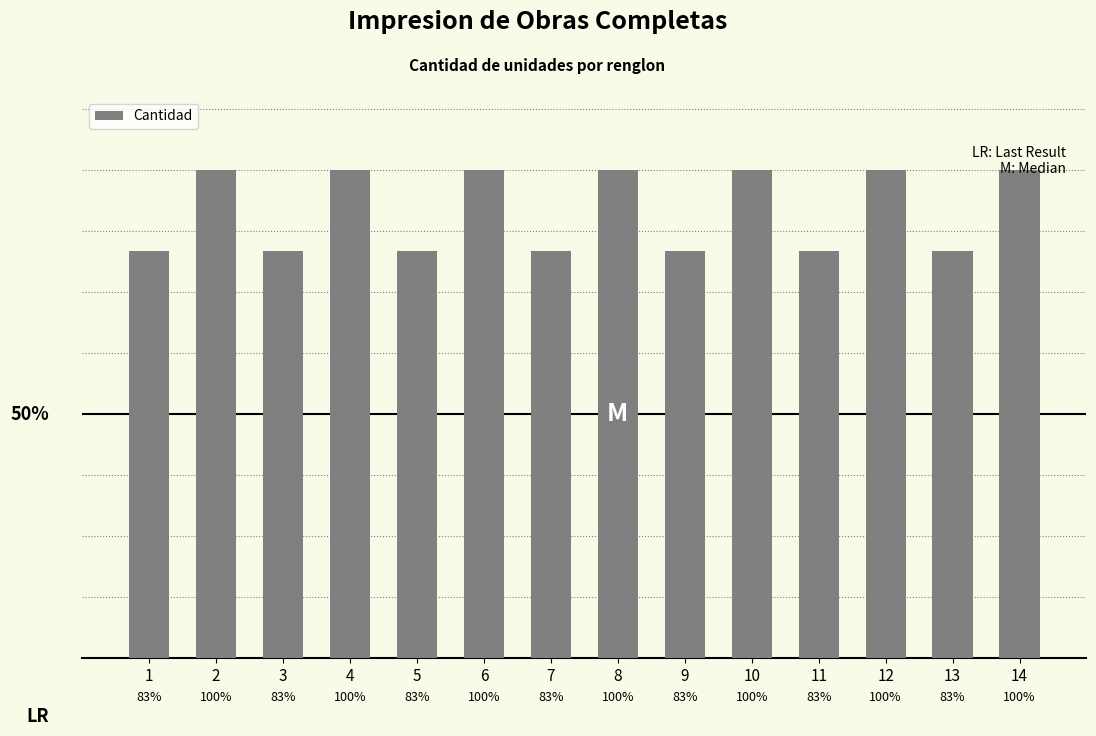

What is the ratio of the value at 4 to the value at 13?

1.2